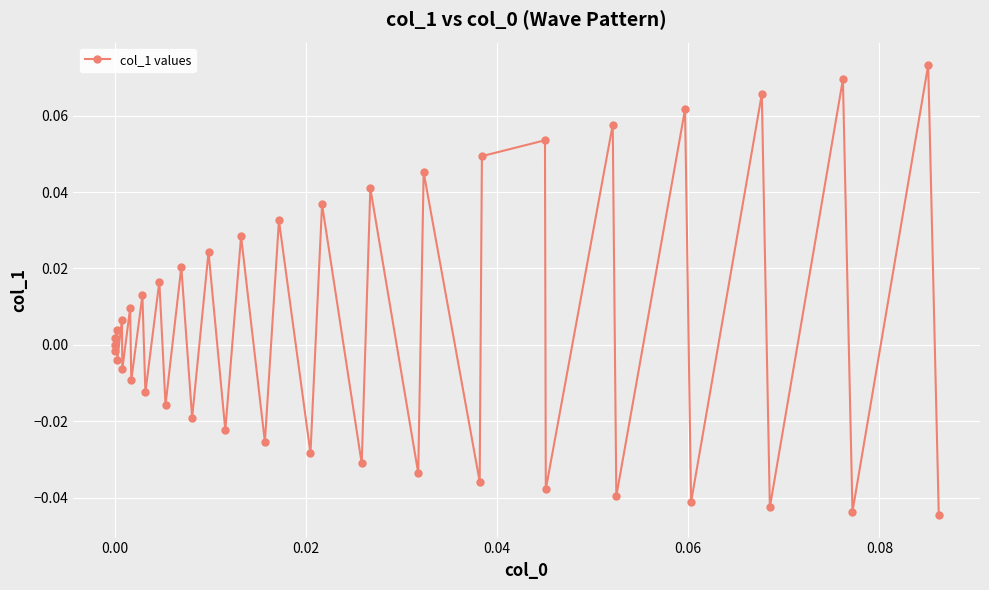

How many points are higher than both their immediate neighbors (excluding endpoints)?

18